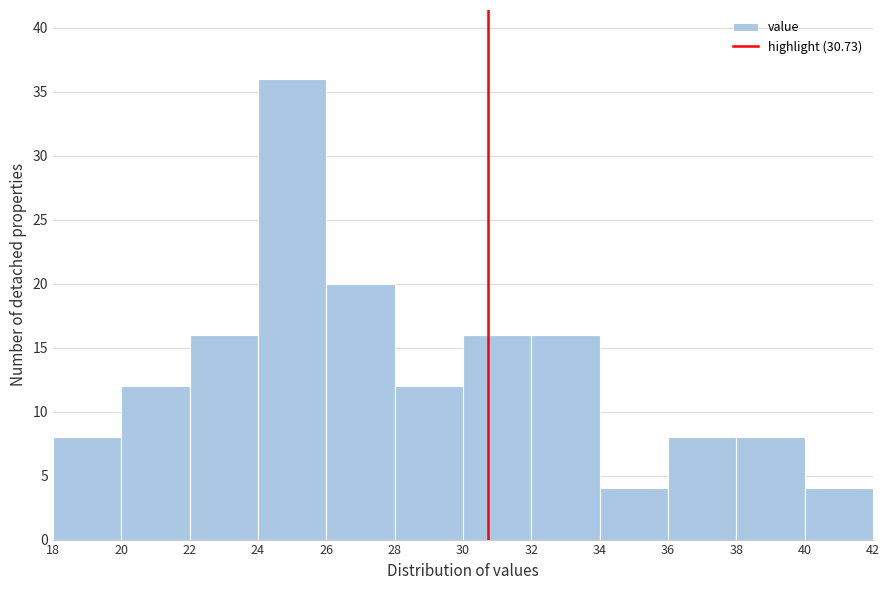

Which range on the x-axis has the tallest bar?

24 to 26